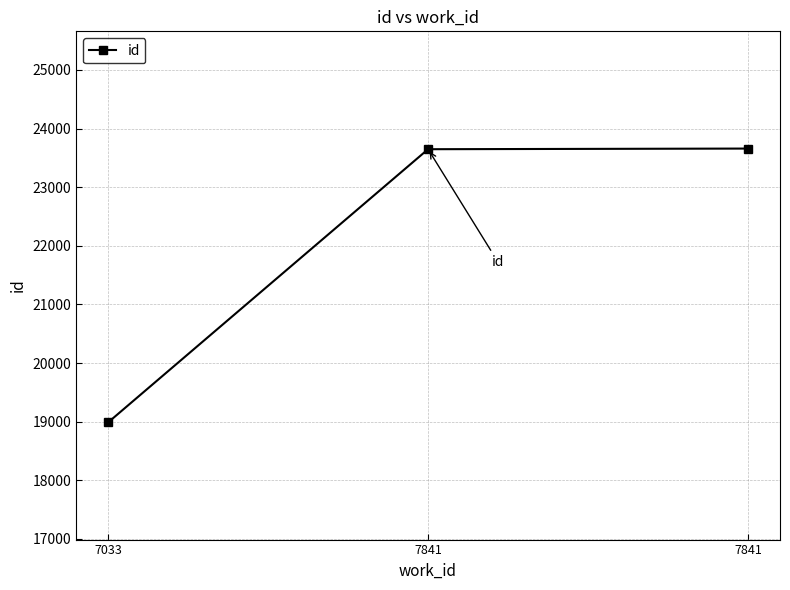

What is the greatest value displayed?

23659